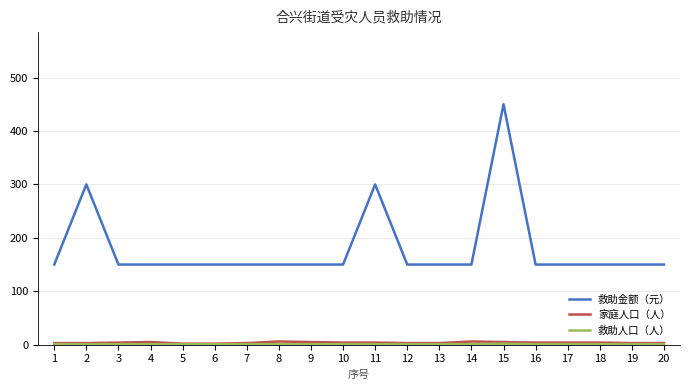

True or false: 救助金额（元） has a value of 58 at 19.

False